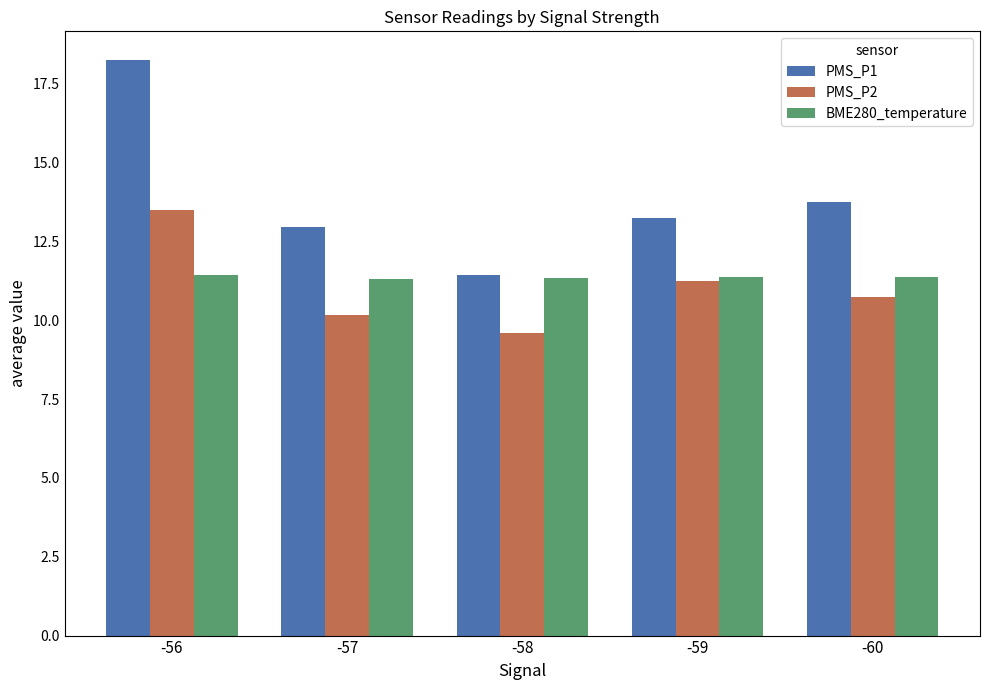

Which series has the widest spread of values?

PMS_P1